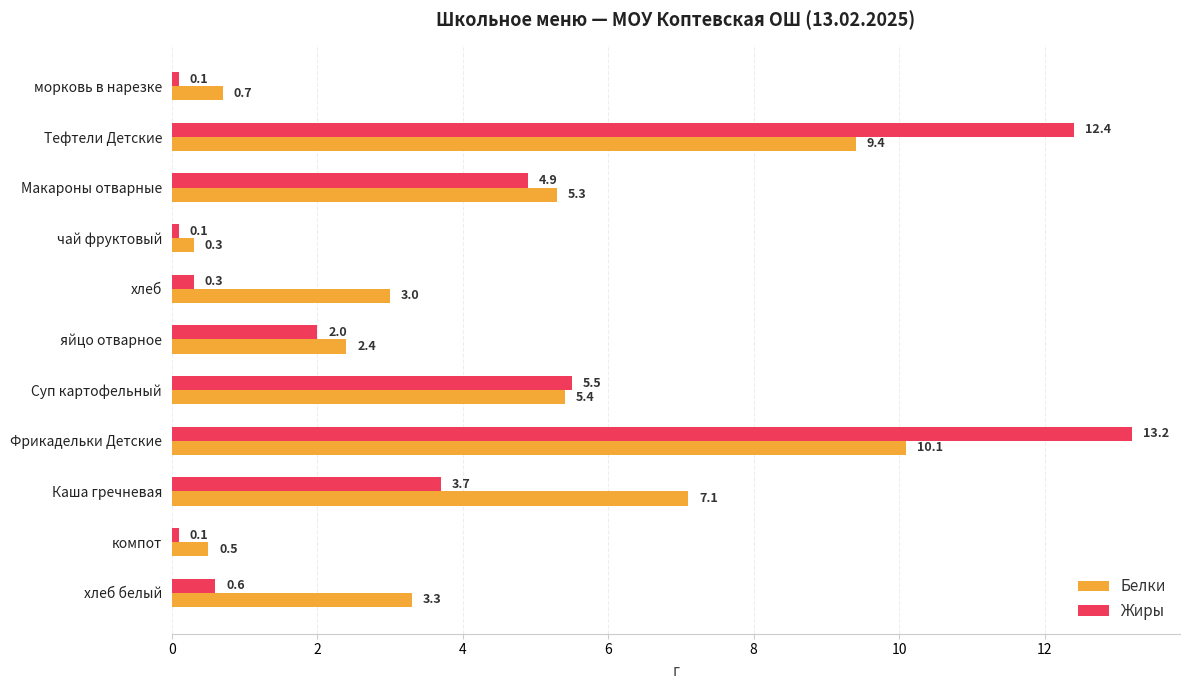

True or false: Белки has a value of 5.2 at хлеб белый.

False